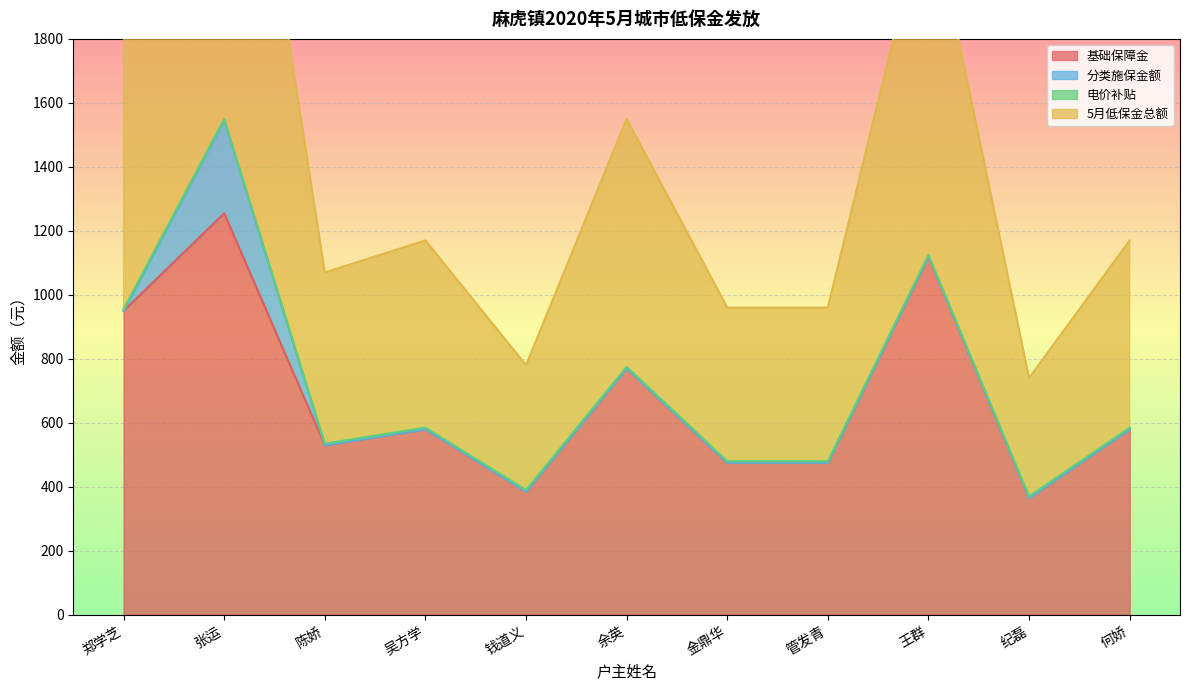

What is the label of the 4th point from the left?

吴方学